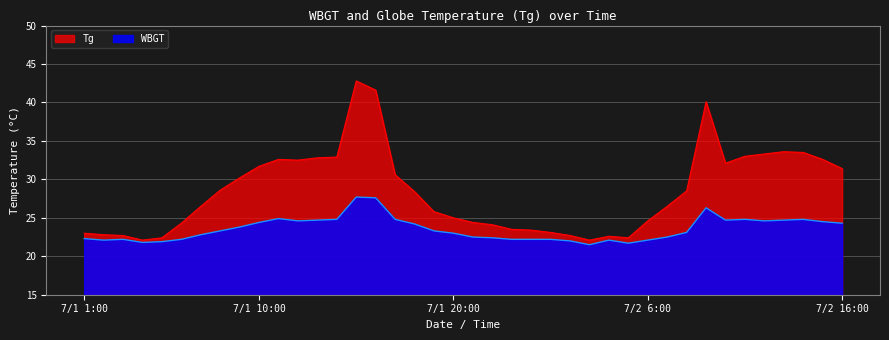

Where is the first local minimum for WBGT?

7/1 2:00